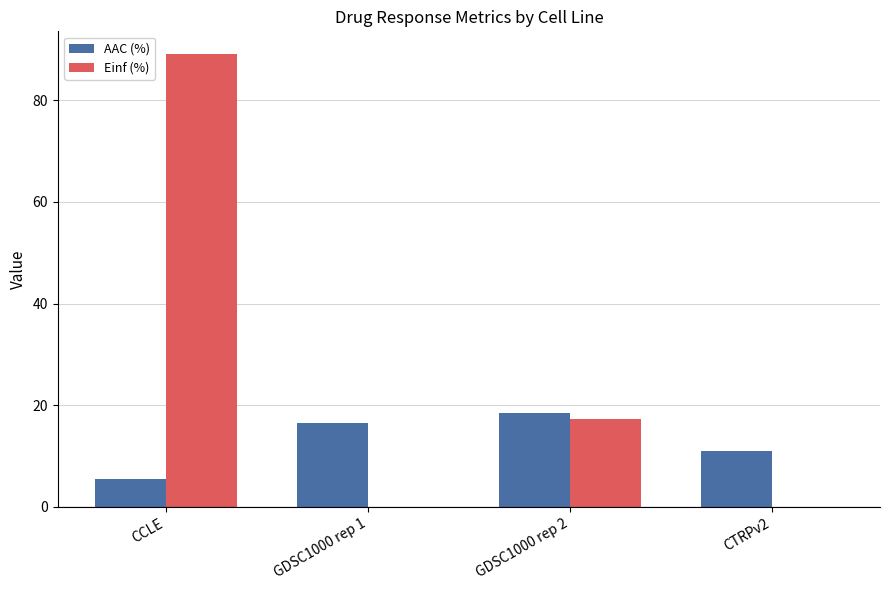

What is the highest value of the AAC (%) series?

18.4